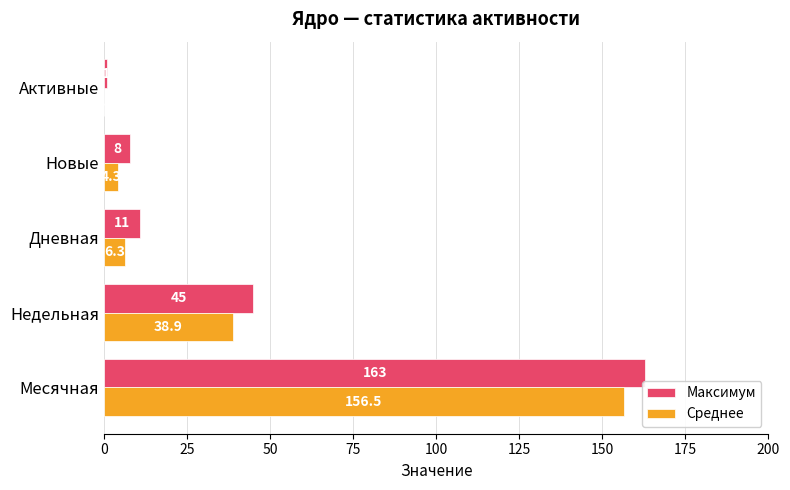

What is the highest value of the Максимум series?

163.0